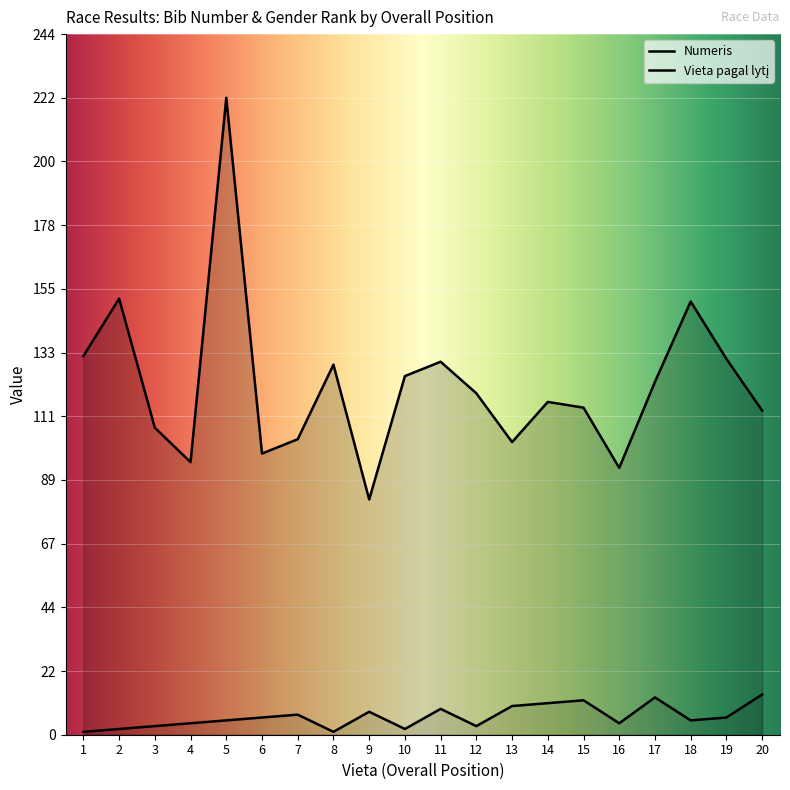

Which series changed the most between 2 and 19?

Numeris